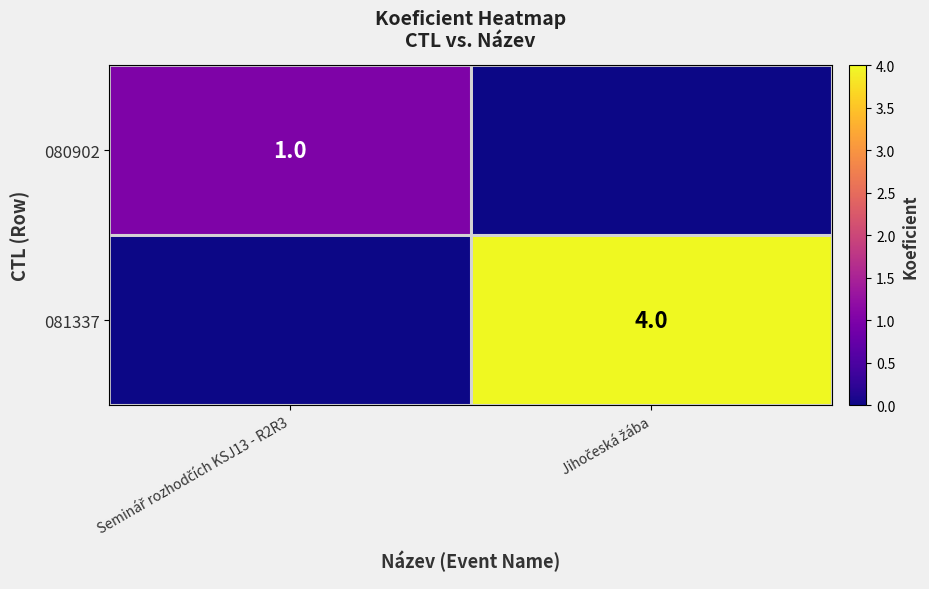

List the series in order of their overall mean, lowest first.

080902, 081337